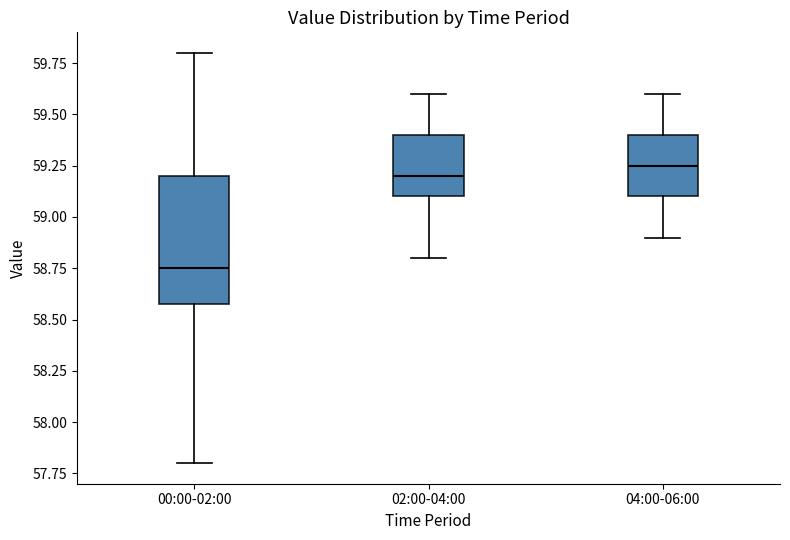

Reading left to right, read every box against the y-axis: the position of its median line, the range the box covers, and the ends of its whiskers. The values are not printed on the chart, so give them approximately, as read against the axis.

00:00-02:00: median 58.75, box 58.60 to 59.20, whiskers 57.80 to 59.80
02:00-04:00: median 59.20, box 59.10 to 59.40, whiskers 58.80 to 59.60
04:00-06:00: median 59.25, box 59.10 to 59.40, whiskers 58.90 to 59.60